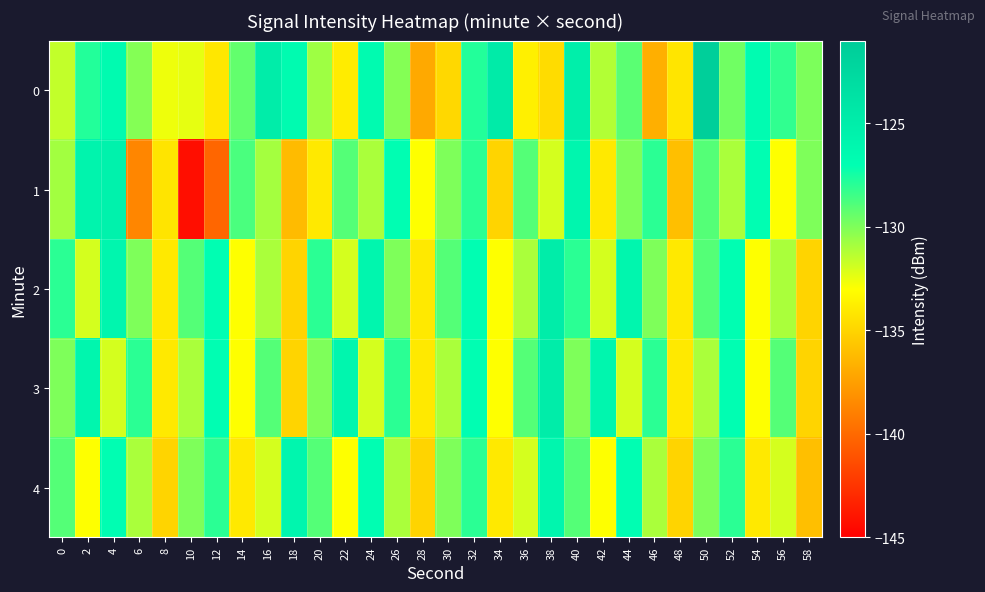

At which category does the chart reach its peak across all series?

50